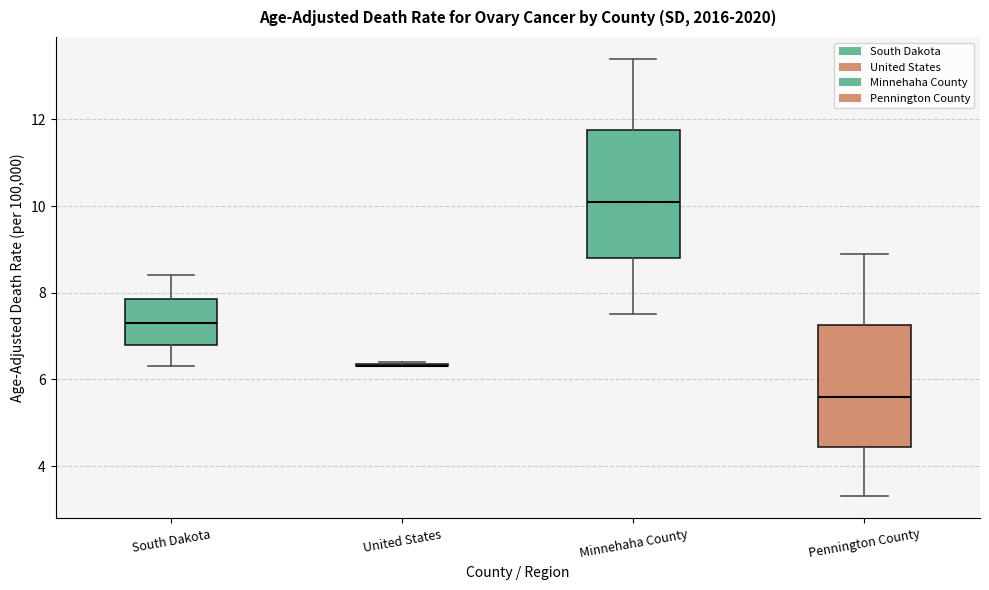

Reading left to right, read every box against the y-axis: the position of its median line, the range the box covers, and the ends of its whiskers. The values are not printed on the chart, so give them approximately, as read against the axis.

South Dakota: median 7.4, box 6.8 to 7.8, whiskers 6.4 to 8.4
United States: box collapsed to a line at 6.4, whiskers 6.4 to 6.4
Minnehaha County: median 10.2, box 8.8 to 11.8, whiskers 7.6 to 13.4
Pennington County: median 5.6, box 4.4 to 7.2, whiskers 3.4 to 9.0